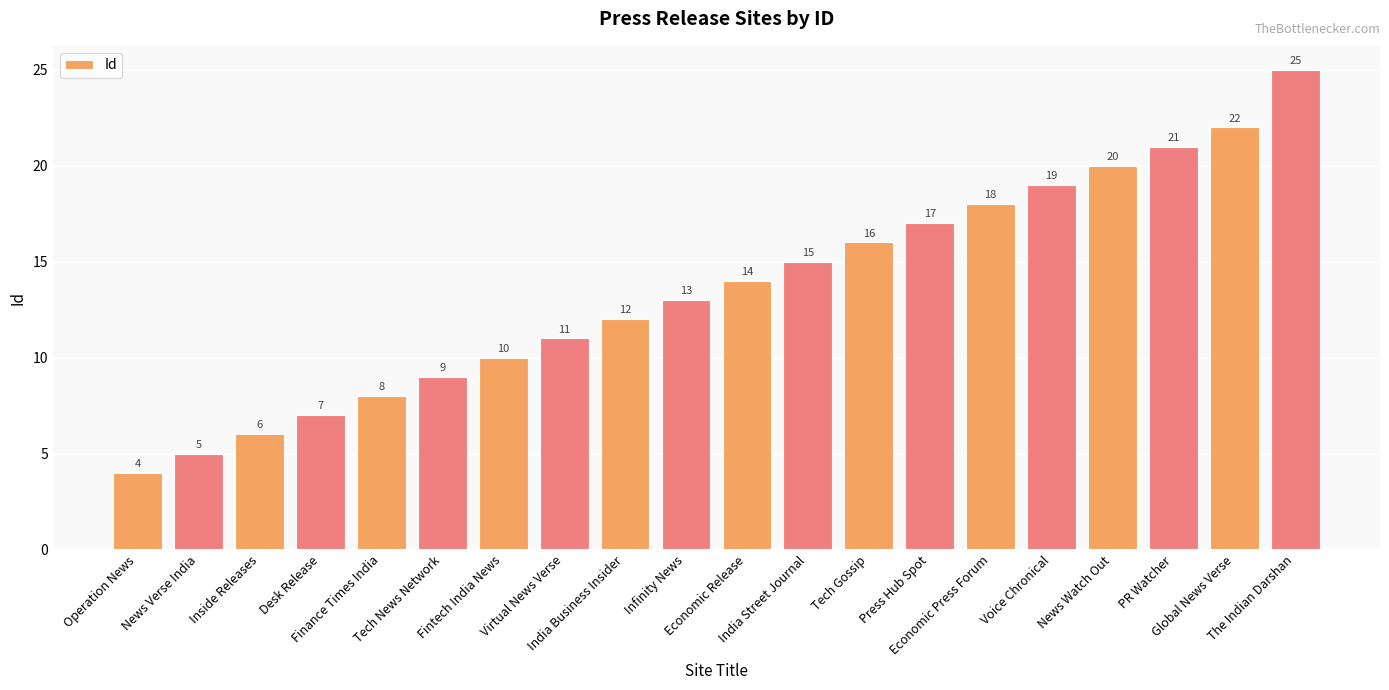

What is the sum of all values?

272